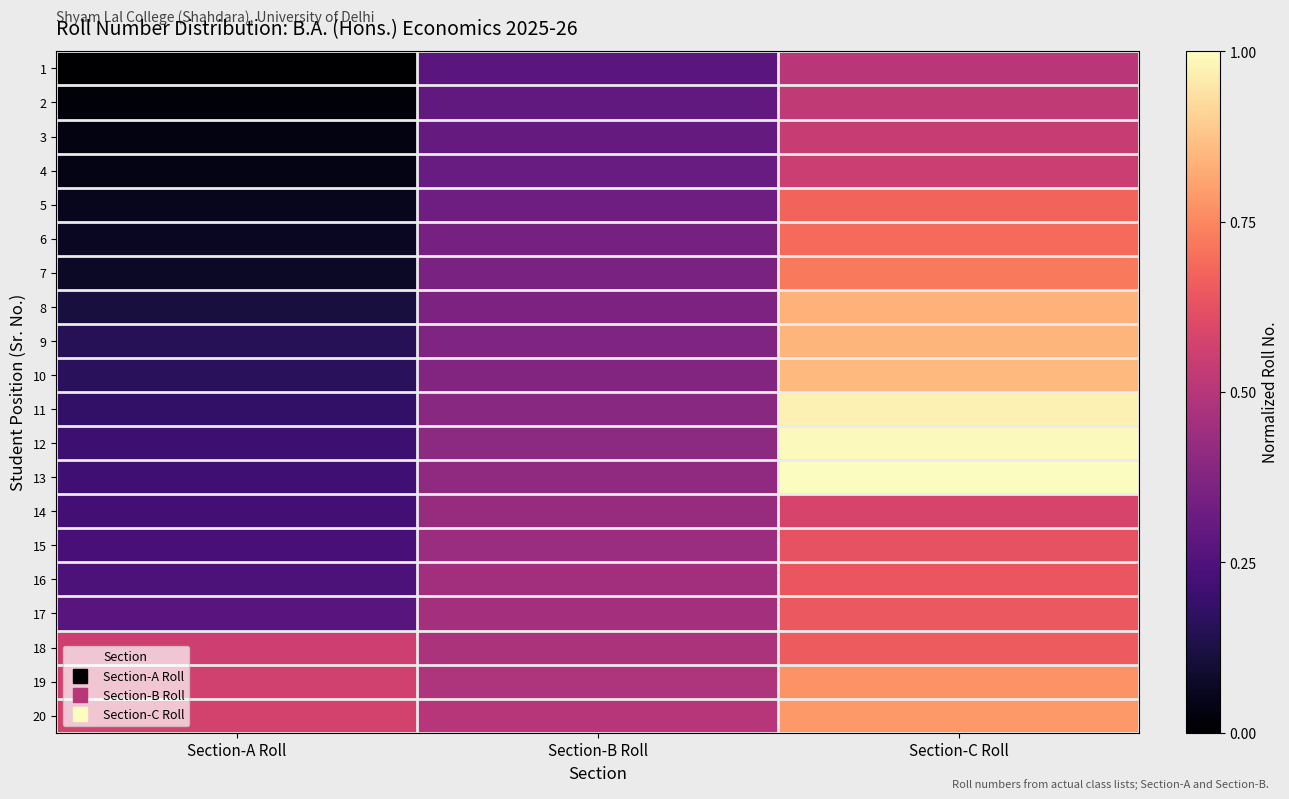

What is the total value across all series at Section-C Roll?

14.4